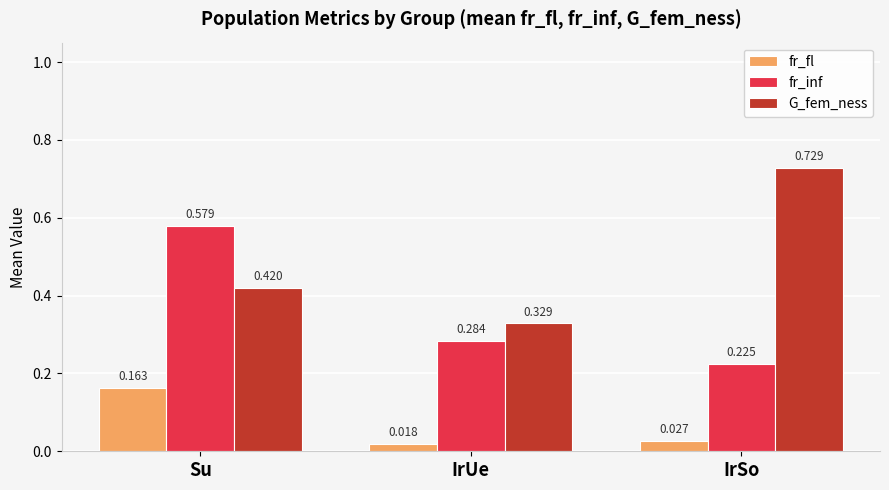

The fr_inf series shows 0.1 at IrSo. True or false?

False